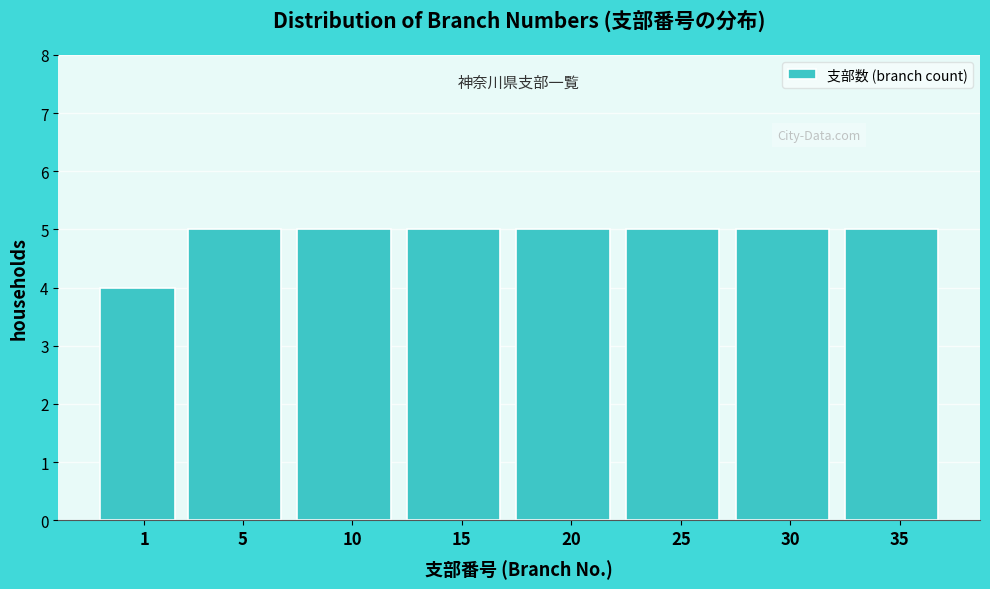

Reading left to right, list all the values displayed in this chart.

1=4	5=5	10=5	15=5	20=5	25=5	30=5	35=5